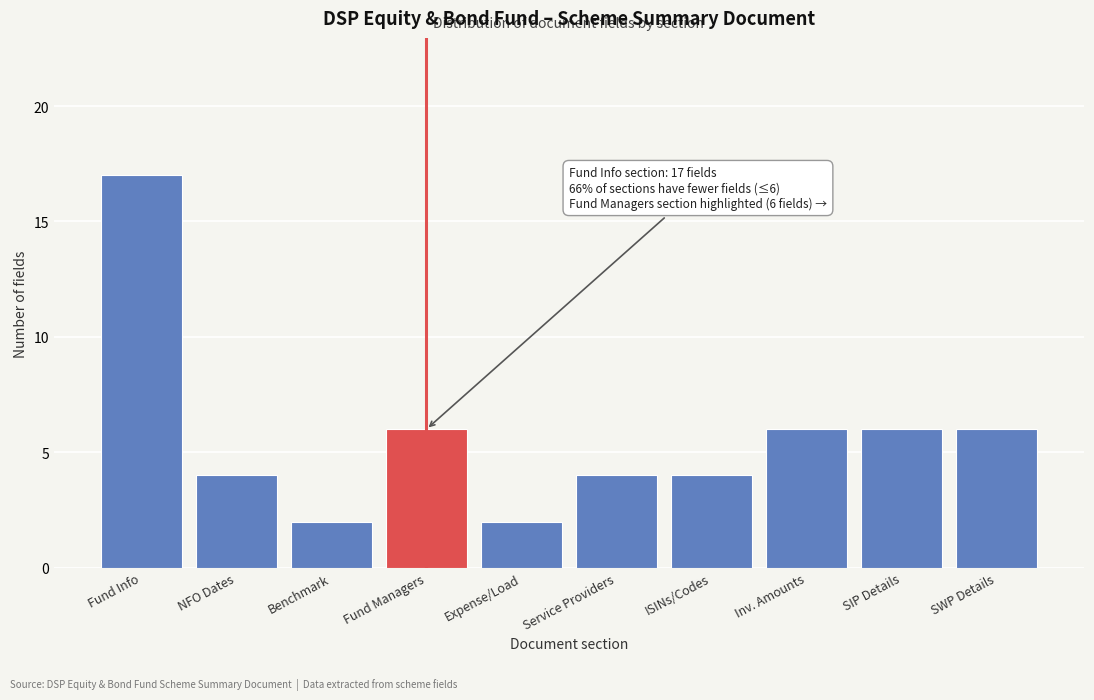

Reading left to right, extract all data points from this chart.

Fund Info=17	NFO Dates=4	Benchmark=2	Fund Managers=6	Expense/Load=2	Service Providers=4	ISINs/Codes=4	Inv. Amounts=6	SIP Details=6	SWP Details=6